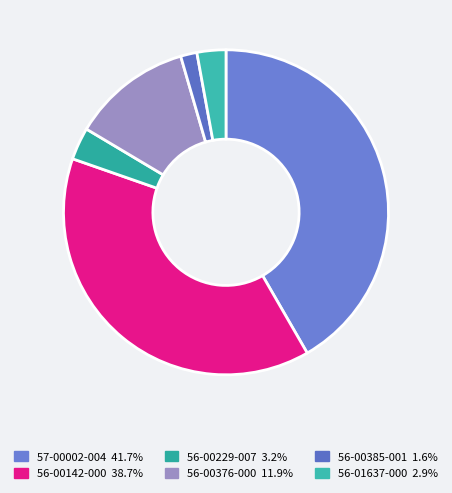

To the nearest percent, what portion does 56-00376-000 represent?

12%